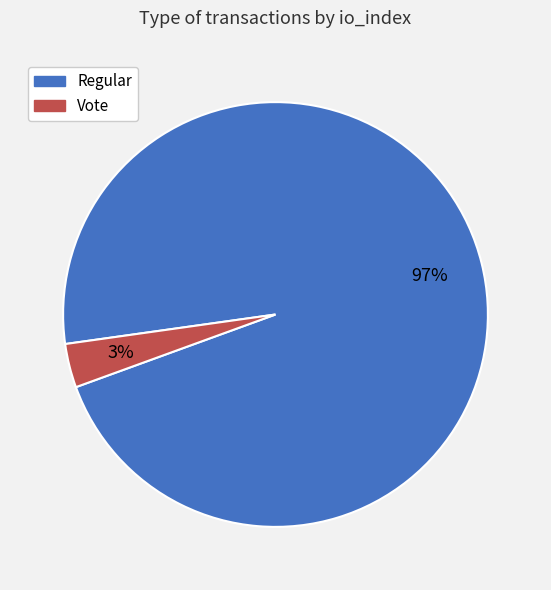

How many slices are in this pie chart?

2